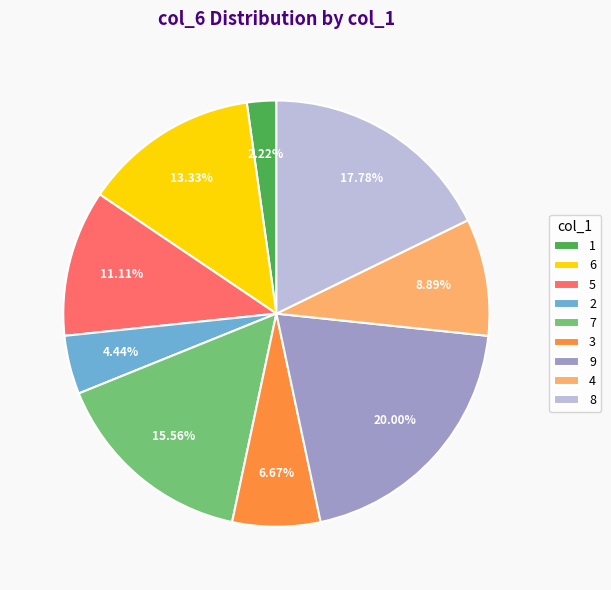

What portion of the pie excludes 3?

93.3%